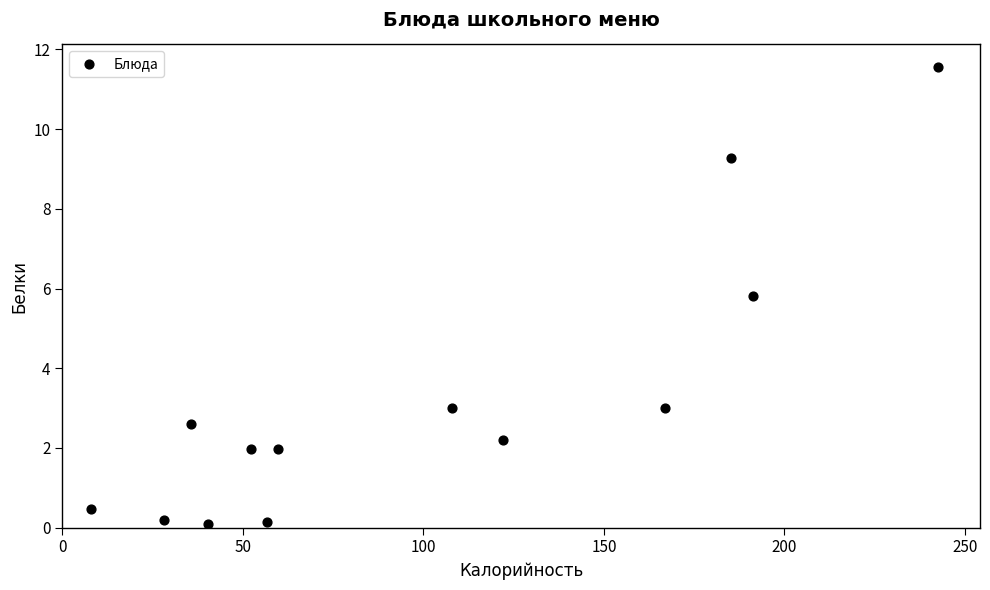

What is the range of Y values (max minus min)?

11.5